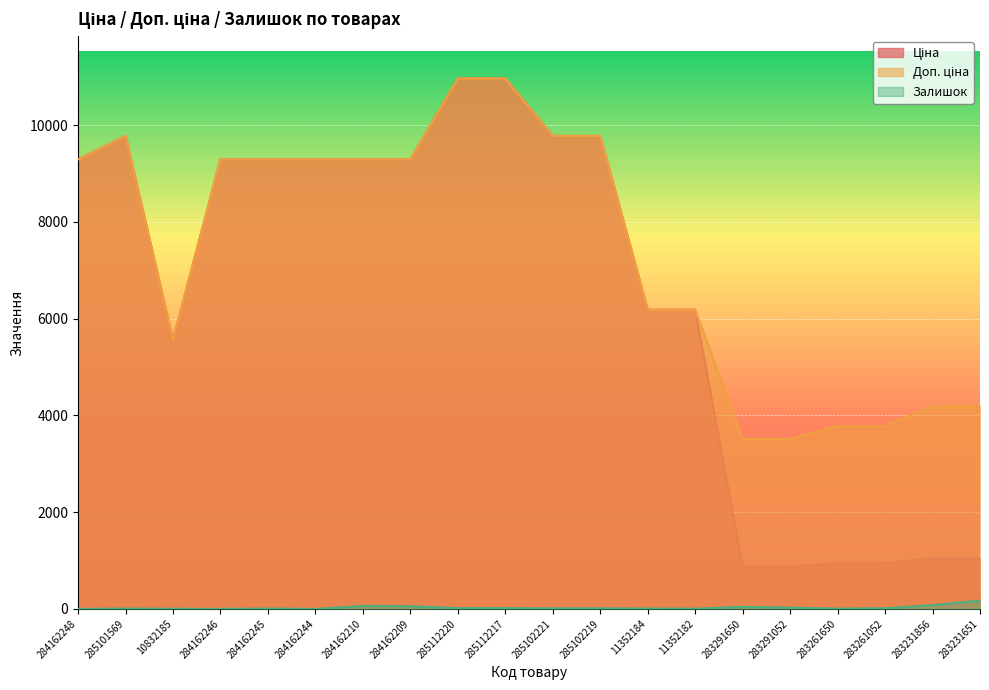

The value of Доп. ціна at 284162209 is 5447.0. True or false?

False